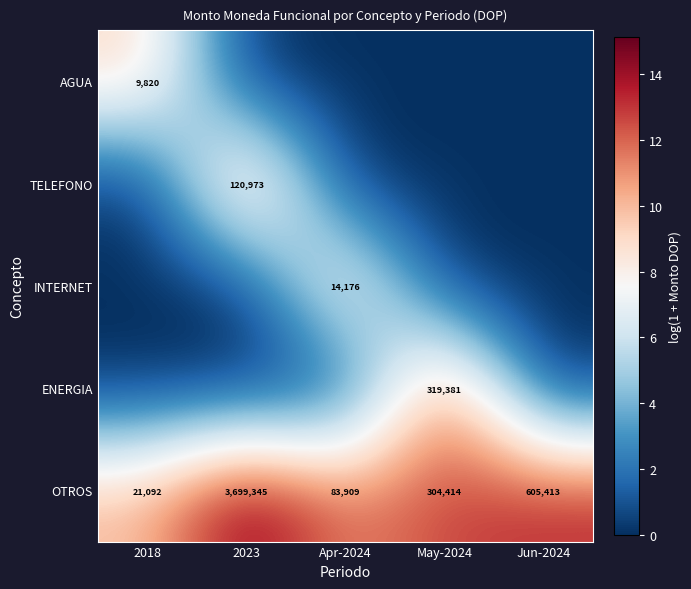

What is the total value across all series at Jun-2024?

13.3